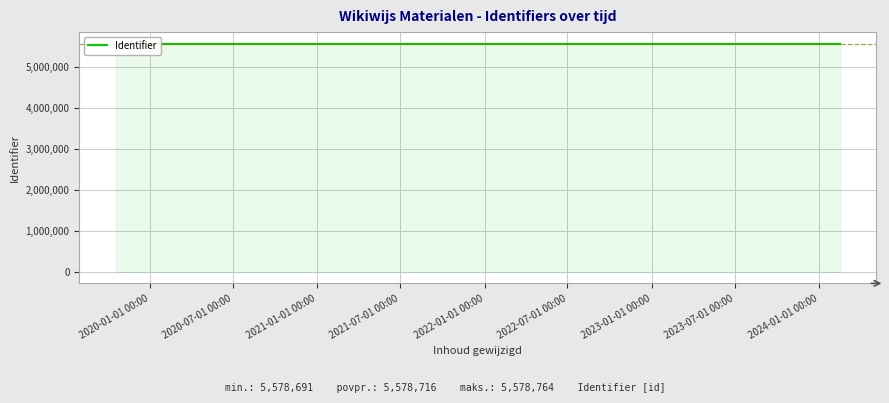

The value at 2024-01-01 00:00 is 3429769. True or false?

False